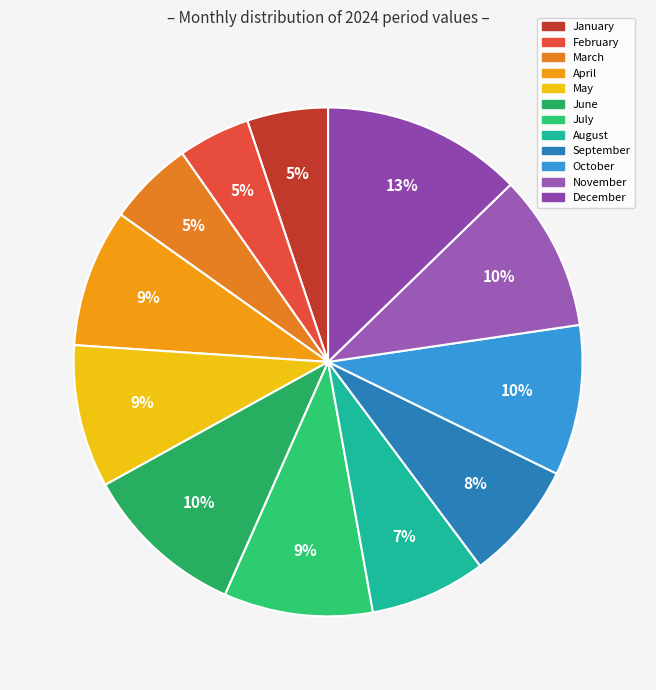

What percentage is the December slice, to the nearest percent?

13%